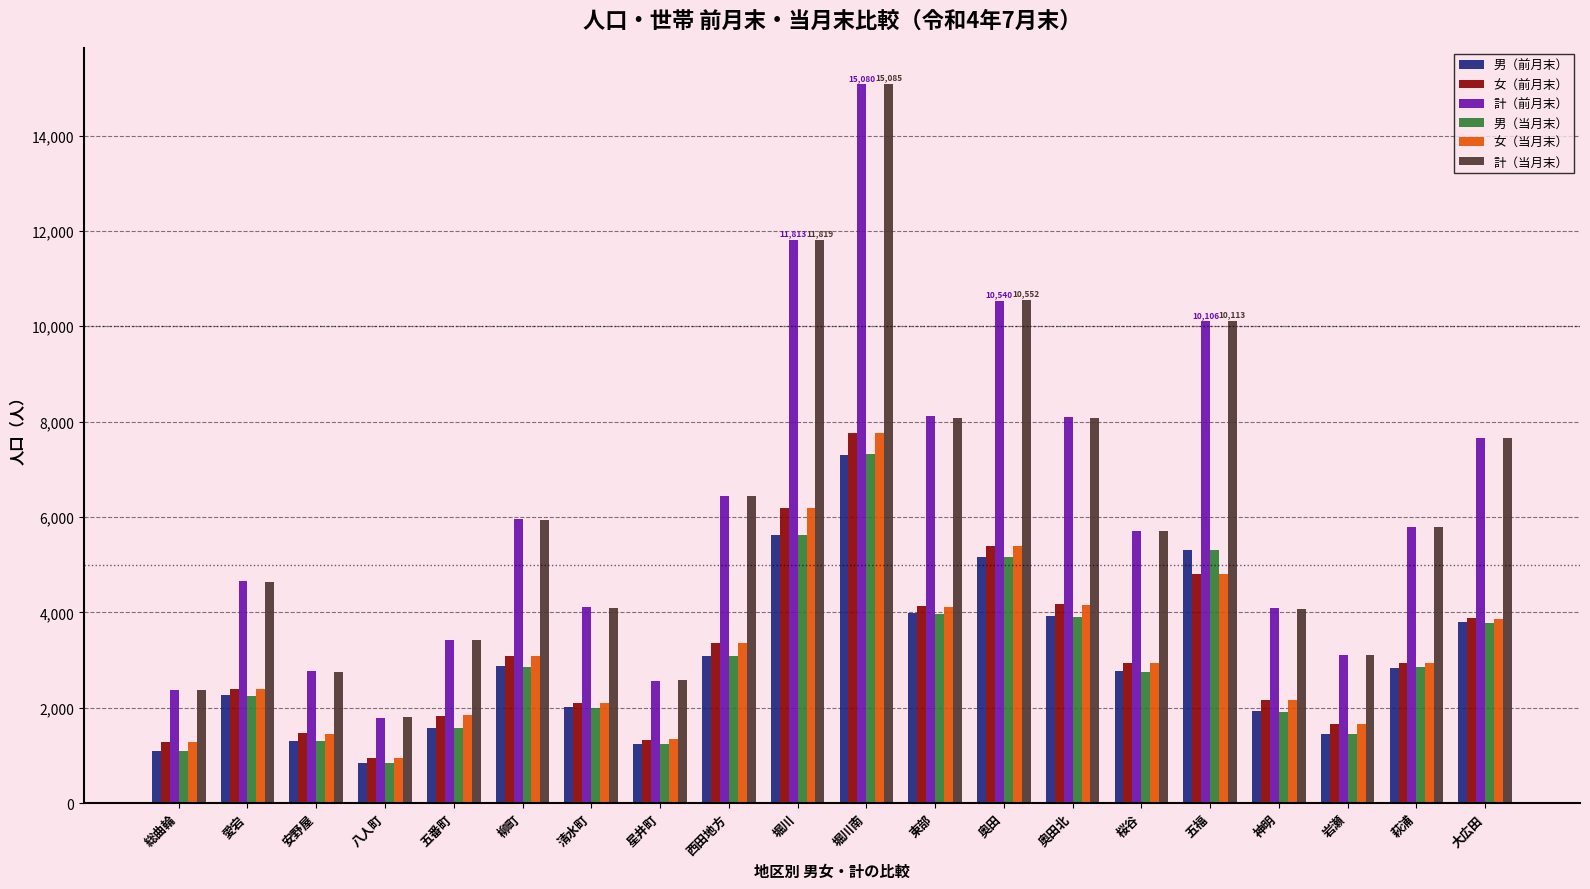

What are all the series names shown in the legend?

男（前月末）, 女（前月末）, 計（前月末）, 男（当月末）, 女（当月末）, 計（当月末）